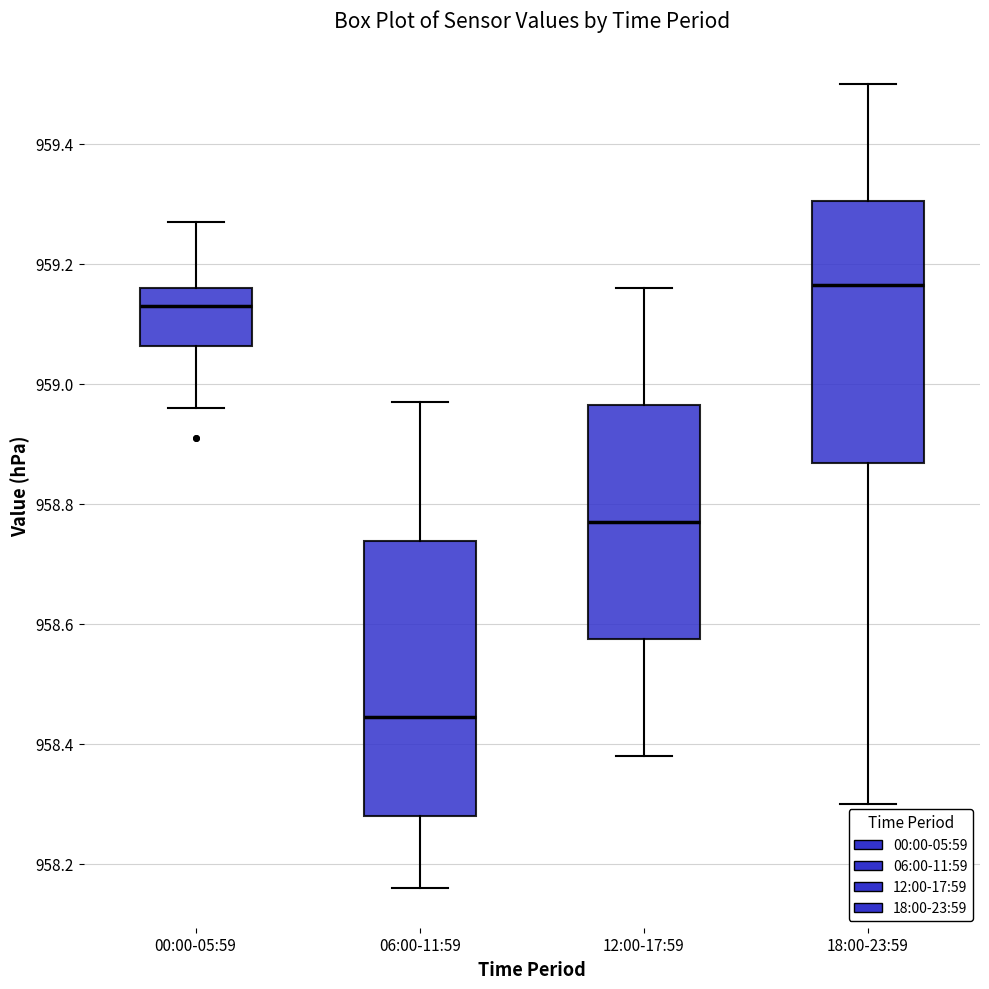

Where does the upper whisker of the box for 12:00-17:59 end on the y-axis? The values are not printed on the chart, so give them approximately, as read against the axis.

959.16